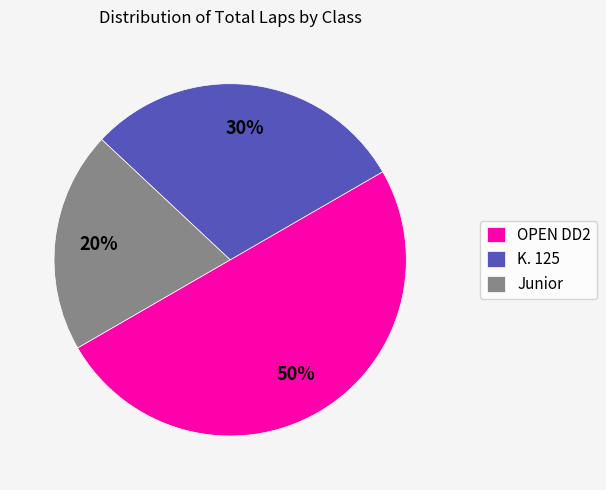

Count the number of slices in the pie.

3